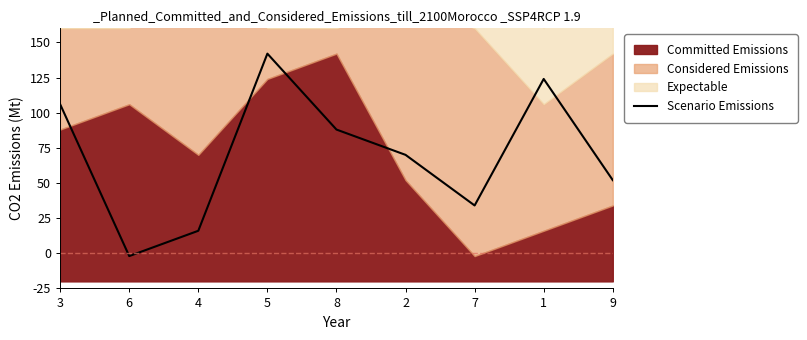

Rank the categories by value from highest to lowest.

5, 1, 3, 8, 2, 9, 7, 4, 6